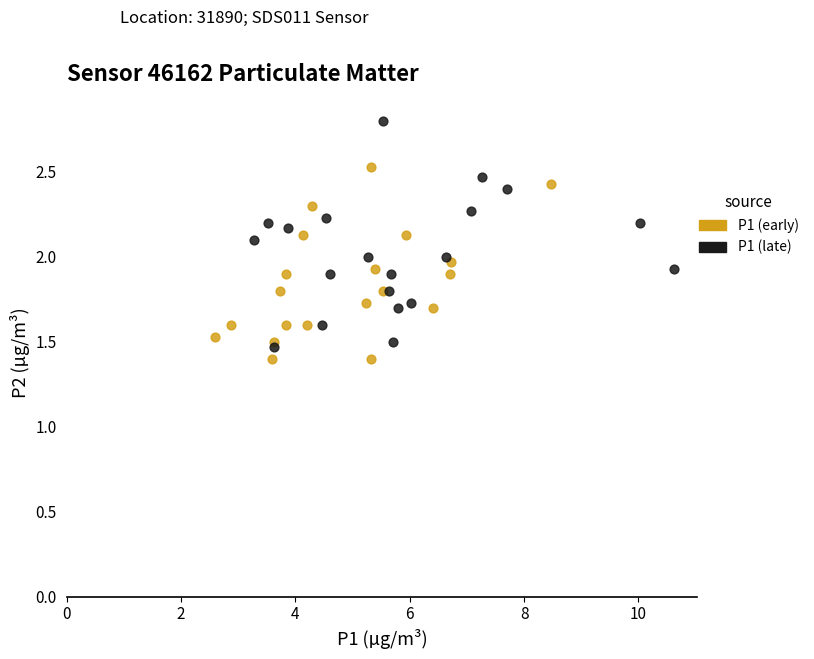

Which series contains the highest Y value?

P1 (late)